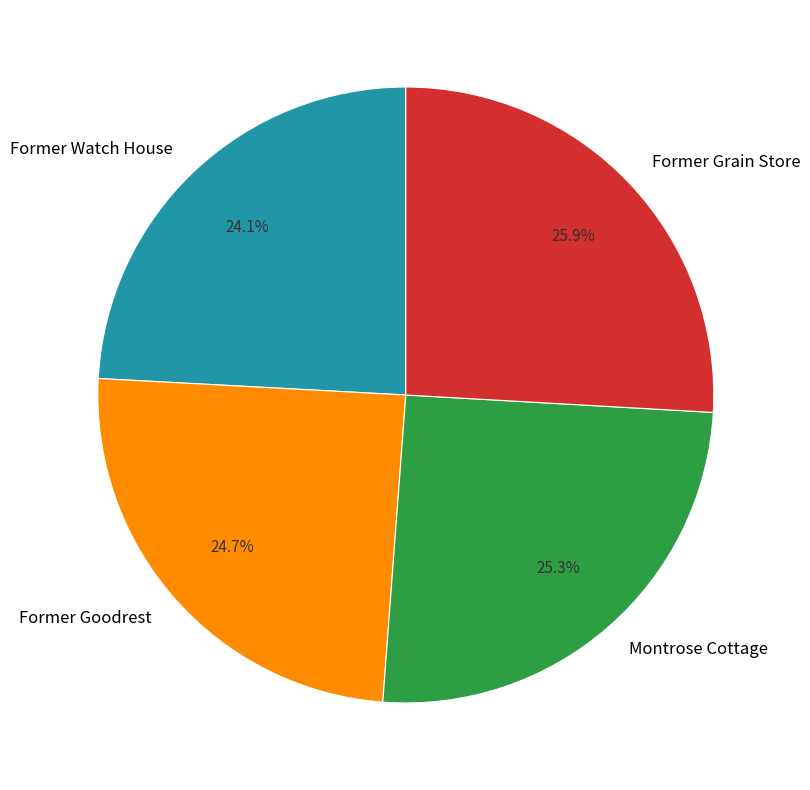

What is the ratio of the value at Montrose Cottage to the value at Former Goodrest?

1.0